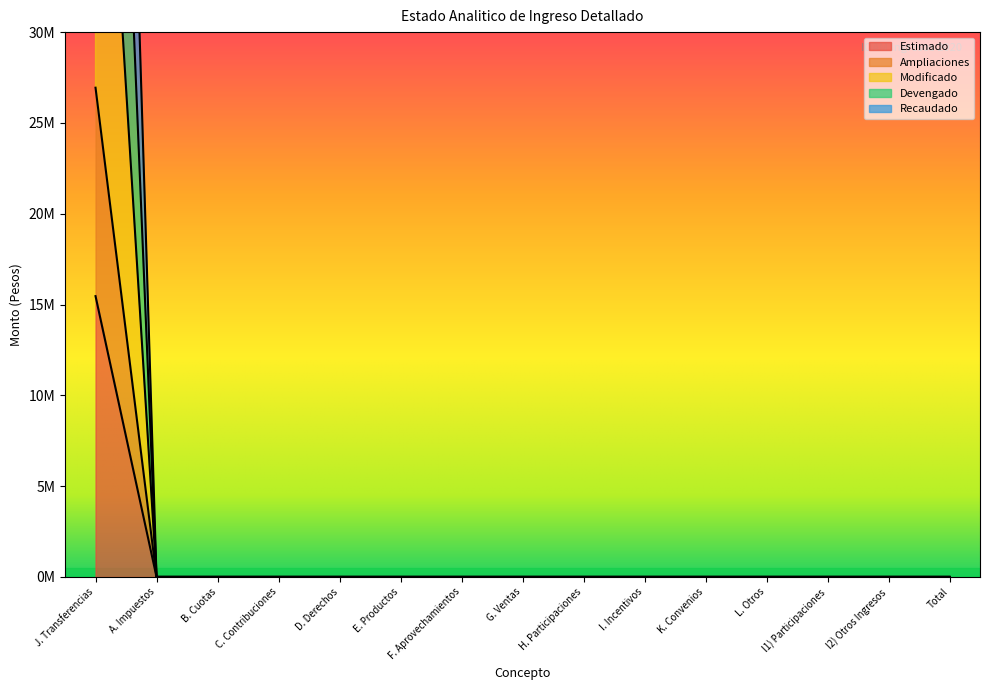

Reading left to right, transcribe all the data shown in this chart.

Estimado: 15462154.0	0.0	0.0	0.0	0.0	0.0	0.0	0.0	0.0	0.0	0.0	0.0	0.0	0.0	0.0
Ampliaciones: 26939089.9	0.0	0.0	0.0	0.0	0.0	0.0	0.0	0.0	0.0	0.0	0.0	0.0	0.0	0.0
Modificado: 53878179.7	0.0	0.0	0.0	0.0	0.0	0.0	0.0	0.0	0.0	0.0	0.0	0.0	0.0	0.0
Devengado: 107633394.4	0.0	0.0	0.0	0.0	0.0	0.0	0.0	0.0	0.0	0.0	0.0	0.0	0.0	0.0
Recaudado: 80815669.6	0.0	0.0	0.0	0.0	0.0	0.0	0.0	0.0	0.0	0.0	0.0	0.0	0.0	0.0